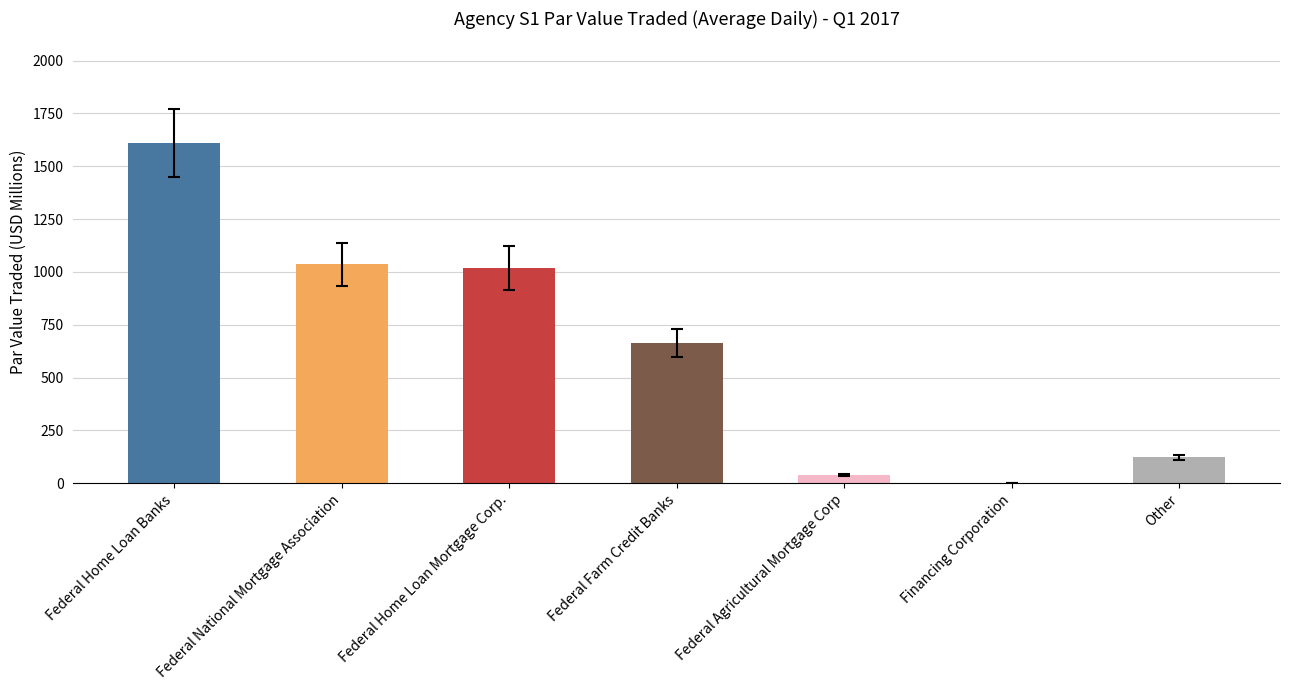

Does the chart contain stacked bars?

No